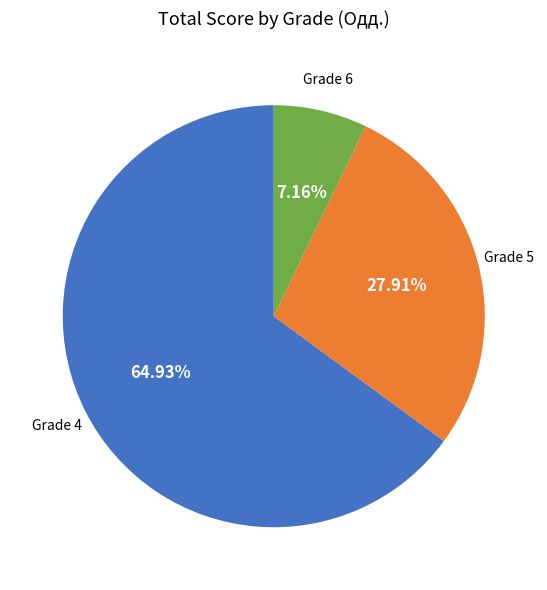

Is there any slice that represents more than half of the pie?

Yes